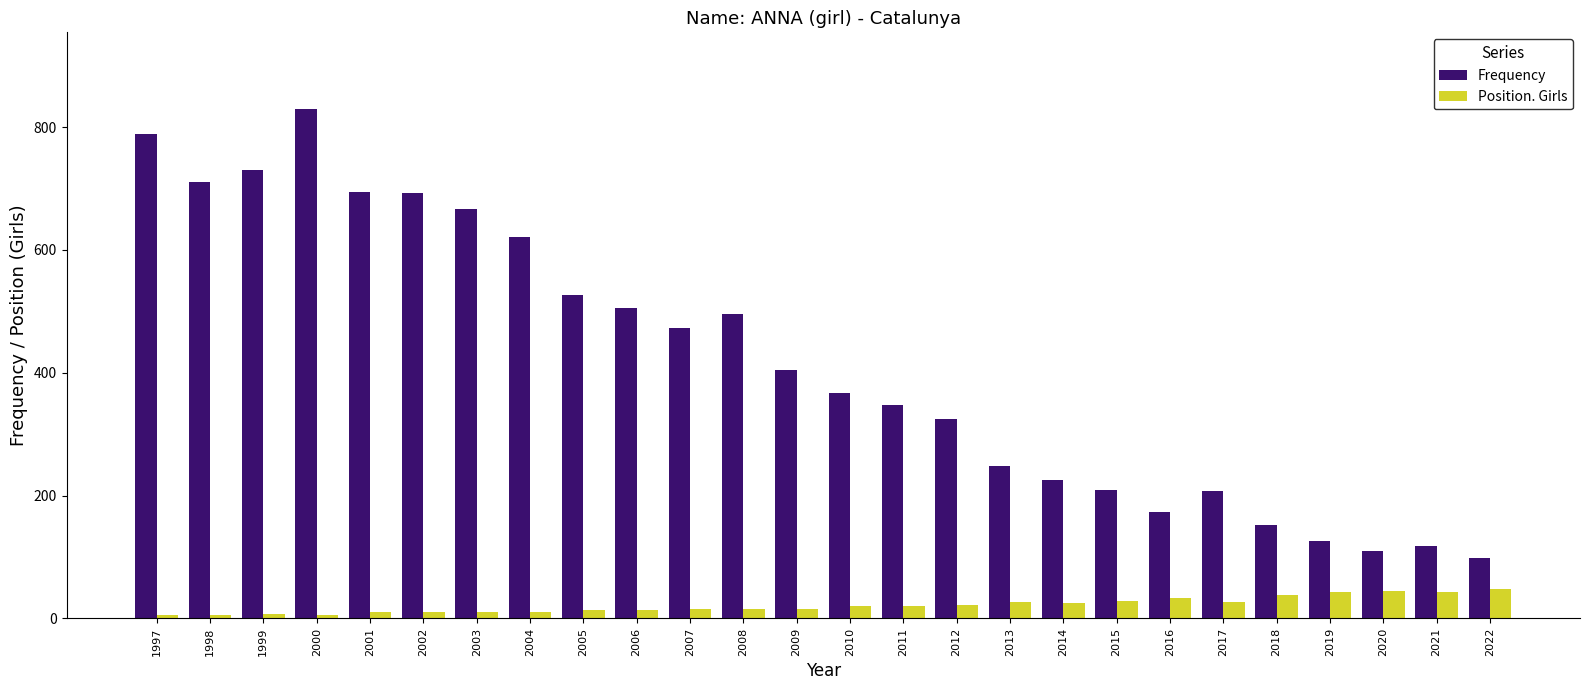

What is the maximum value for Frequency?

830